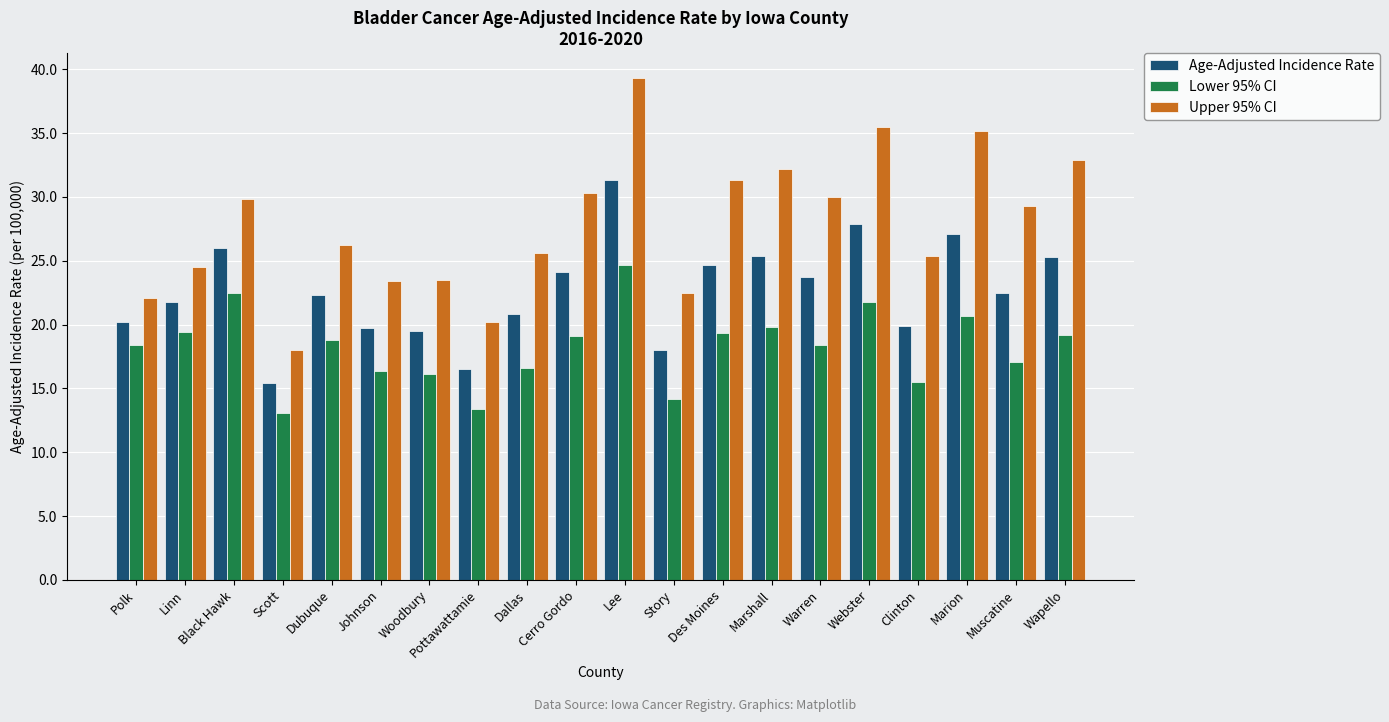

What is the spread (max minus min) of values at Clinton?

9.9